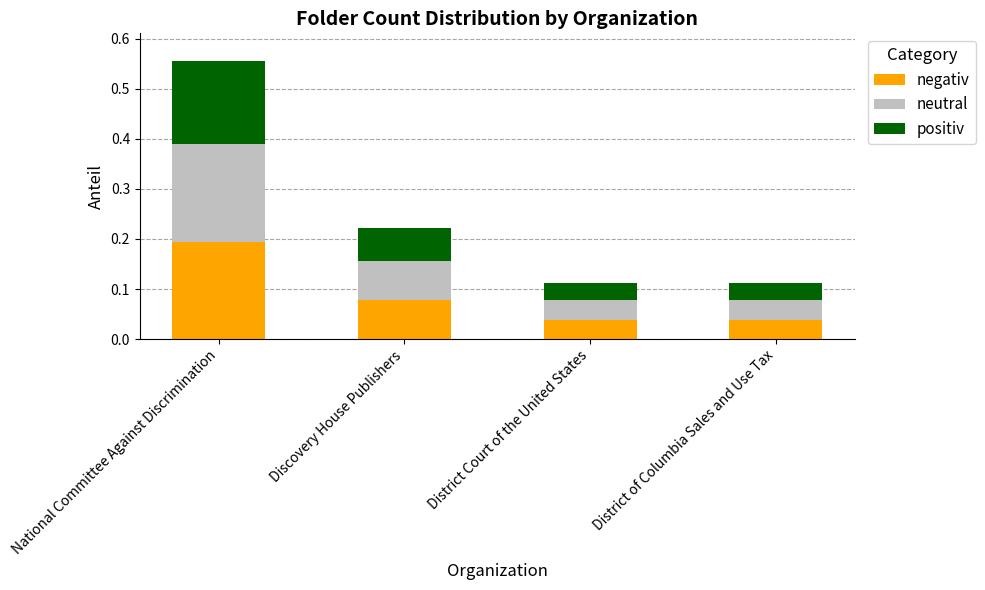

What is the total value across all series at National Committee Against Discrimination?

0.6